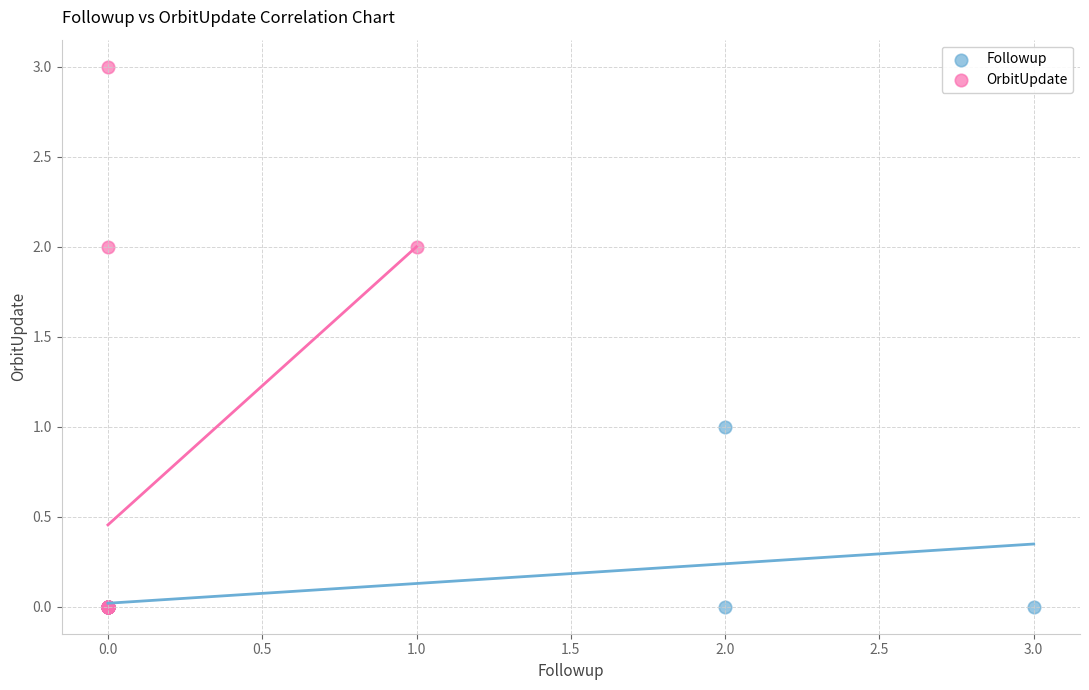

Which series has the largest Y range (max minus min)?

OrbitUpdate